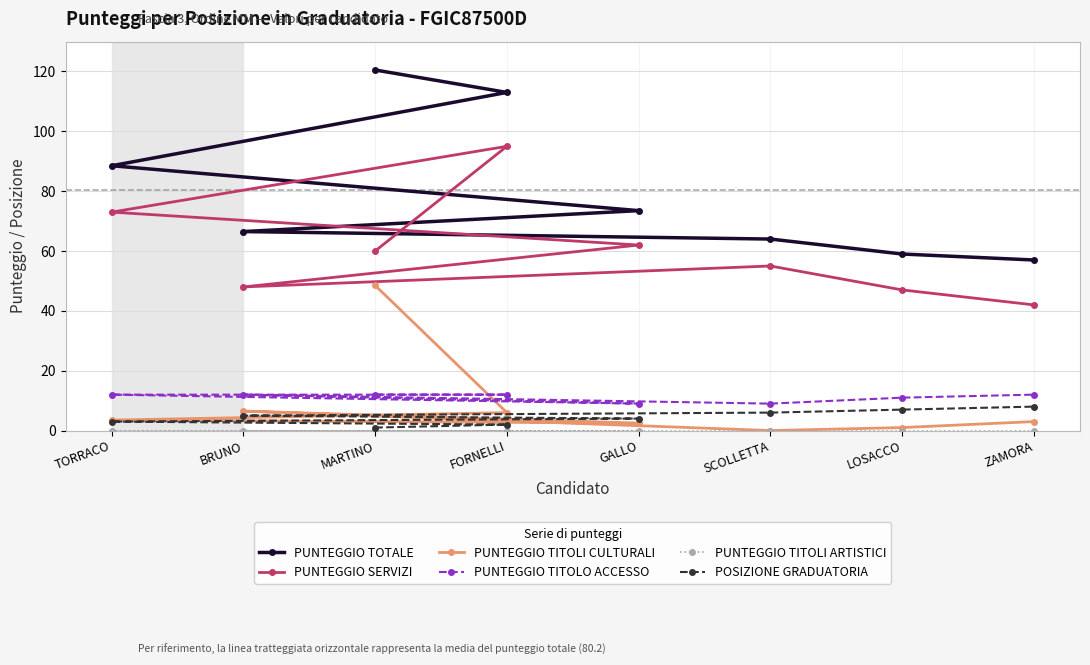

What is the label of the 5th point from the left?

GALLO